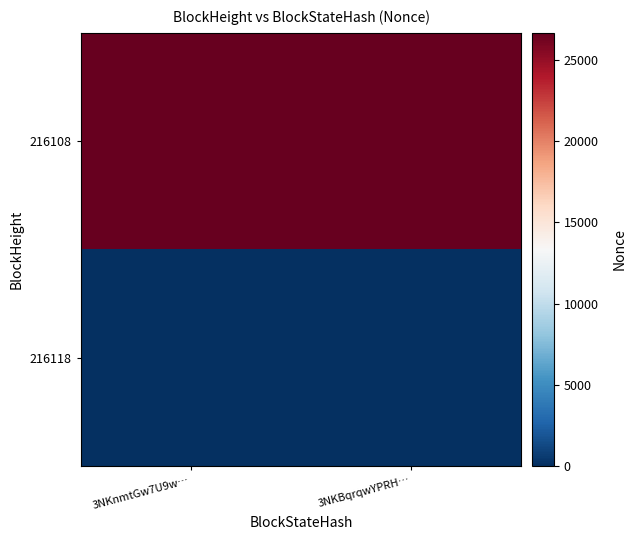

Rank the series by their average value, from lowest to highest.

216118, 216108